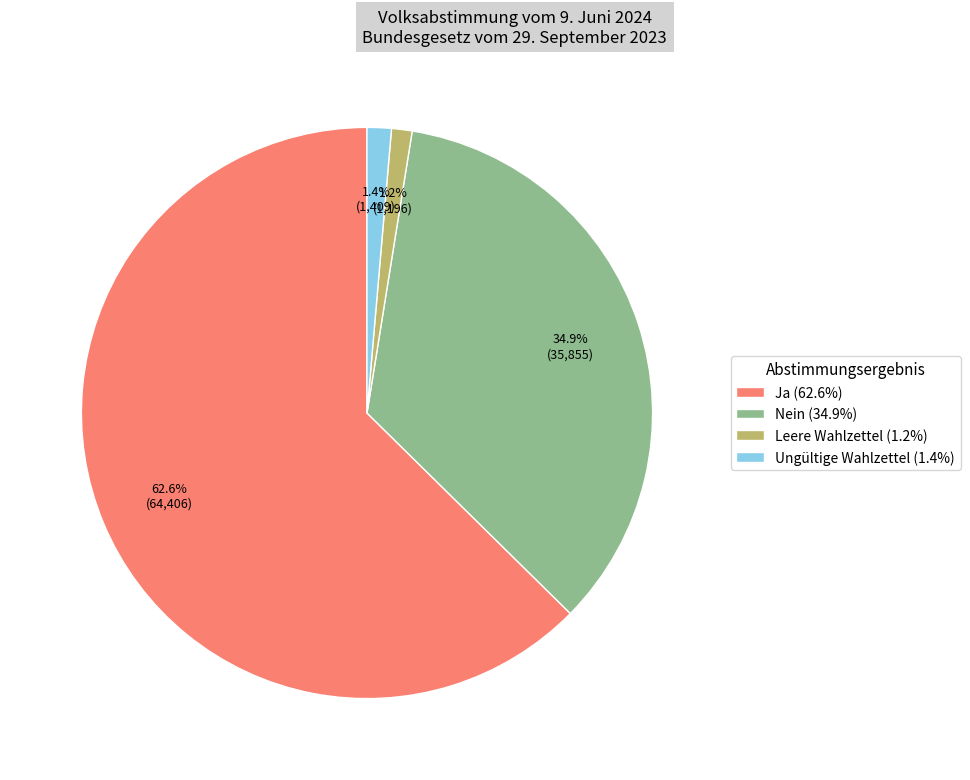

Does Nein (34.9%) account for over 50% of the chart?

No